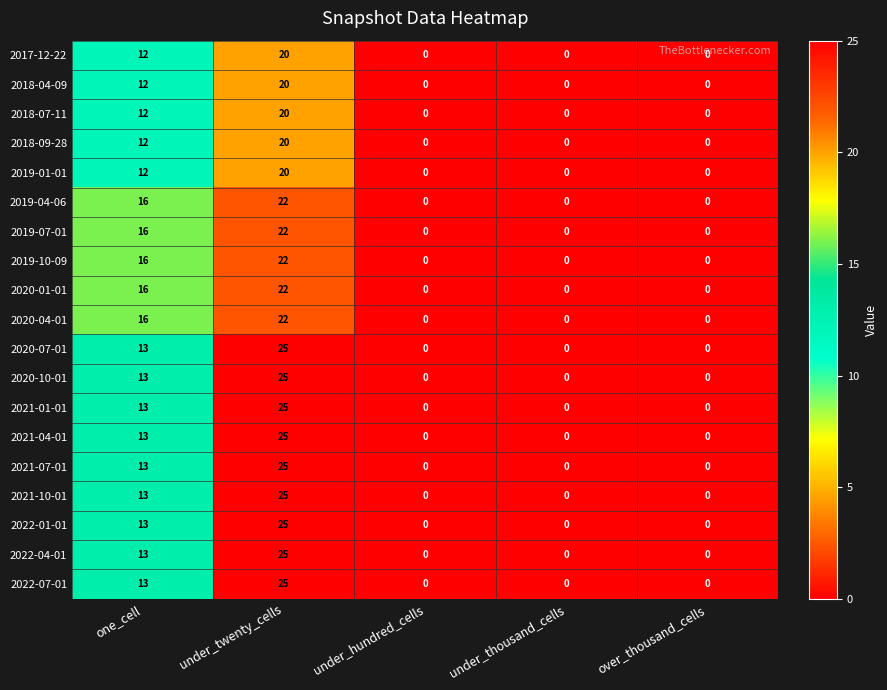

Count the 2020-10-01 values in the range 0 to 13.

4